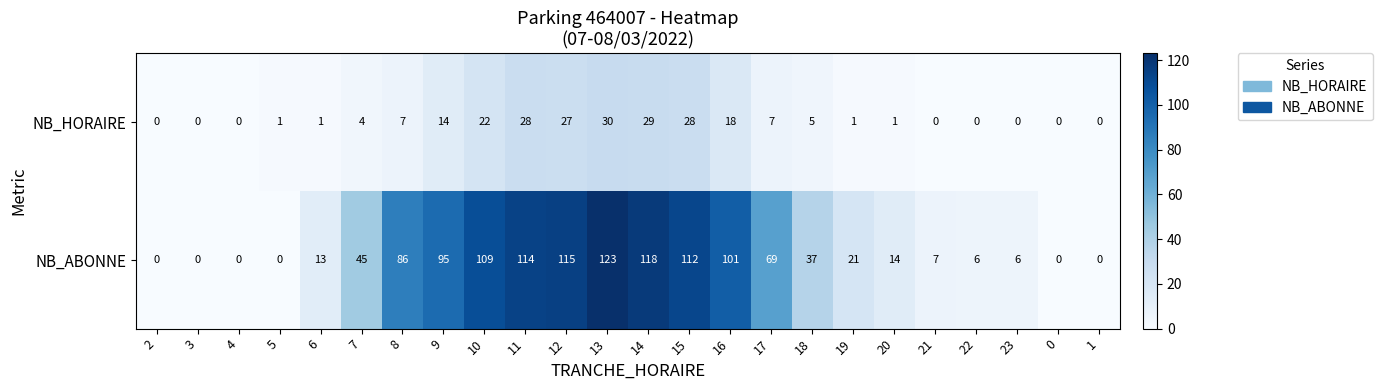

True or false: NB_ABONNE has a value of 53 at 14.

False